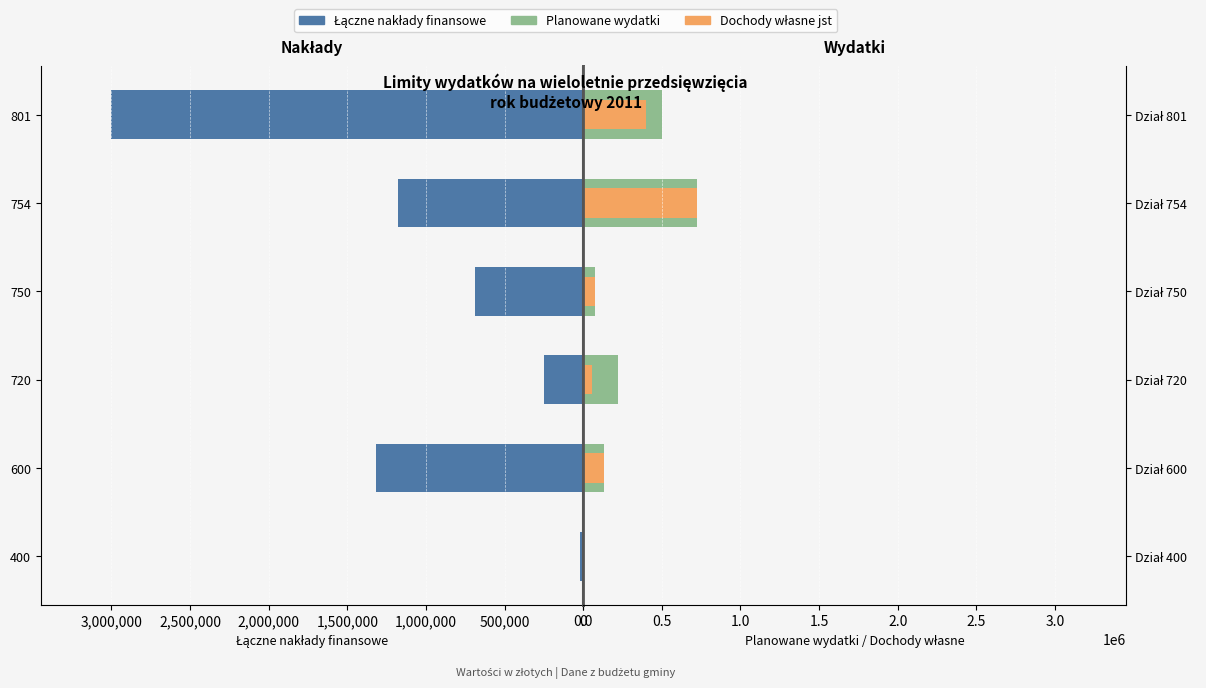

Is the value of Dochody własne jst at 2,500,000 greater than the value of Łączne nakłady finansowe at 1,000,000?

Yes